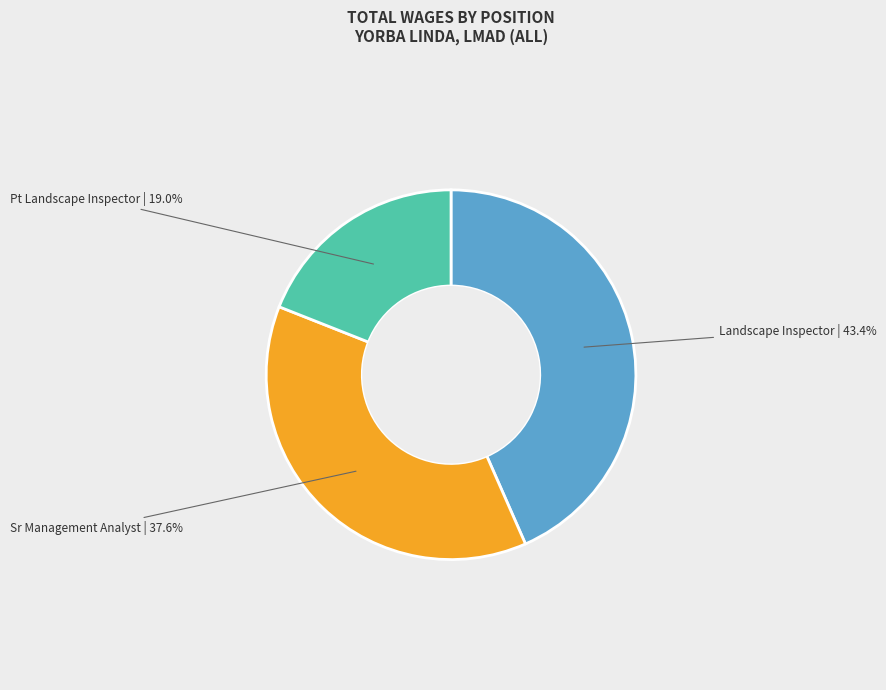

Is there any slice that represents more than half of the pie?

No